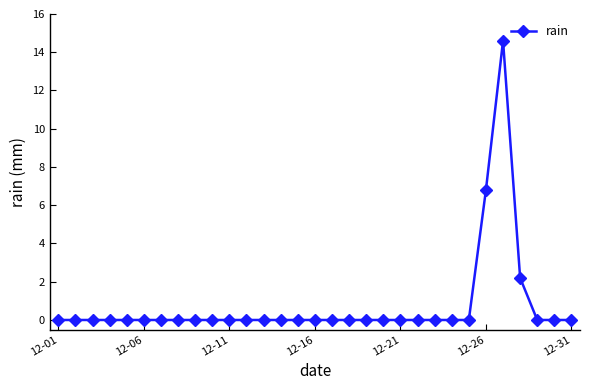

What is the sum of all values?

23.6